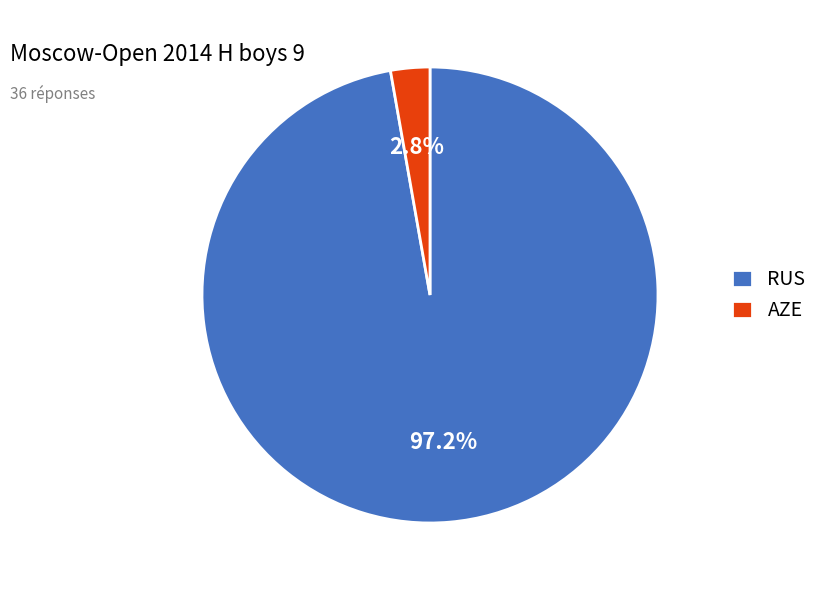

To the nearest percent, what is the difference between the RUS and AZE slice percentages?

94%